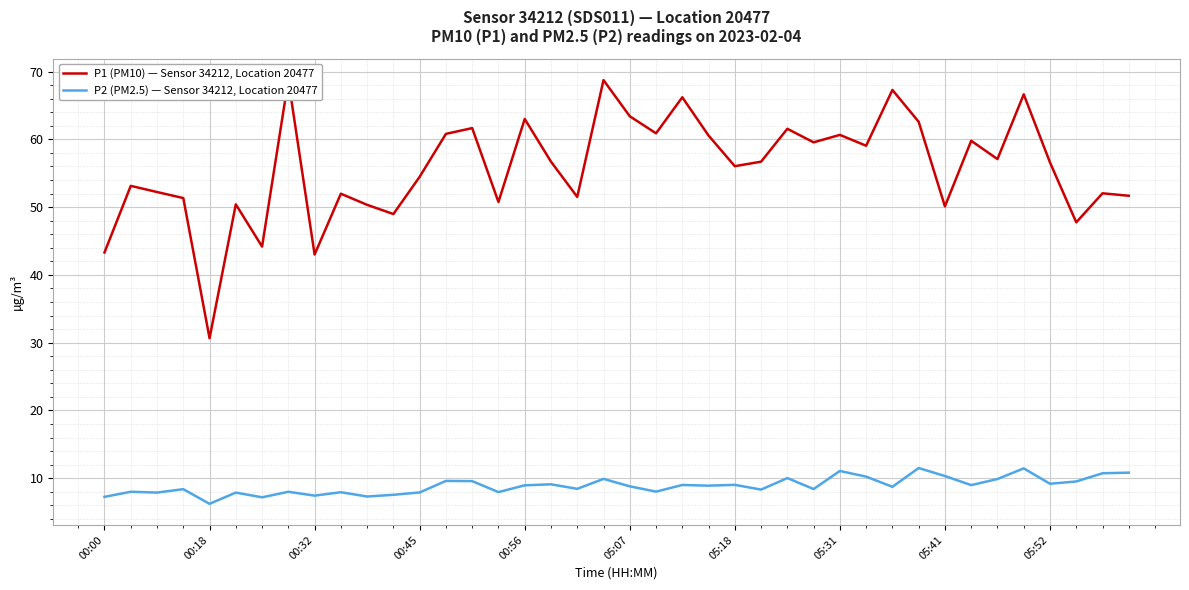

What is the value of the P2 (PM2.5) — Sensor 34212, Location 20477 point at the 38th from the left?

9.5